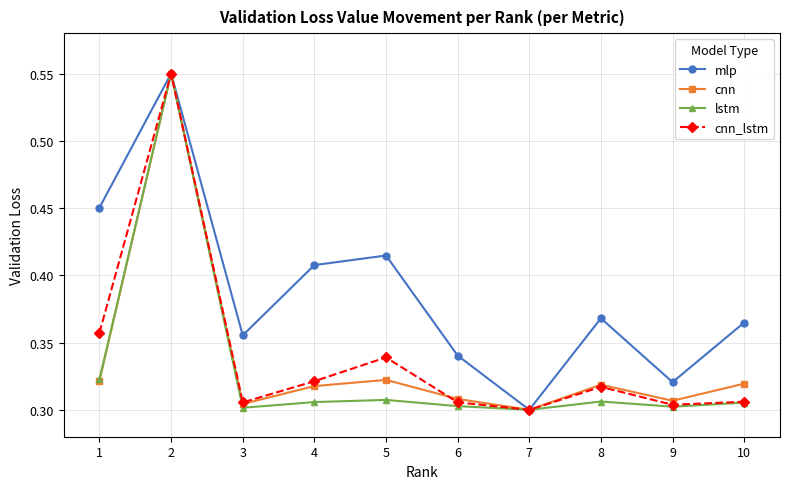

Is it true that cnn equals 0.5 at 4?

False